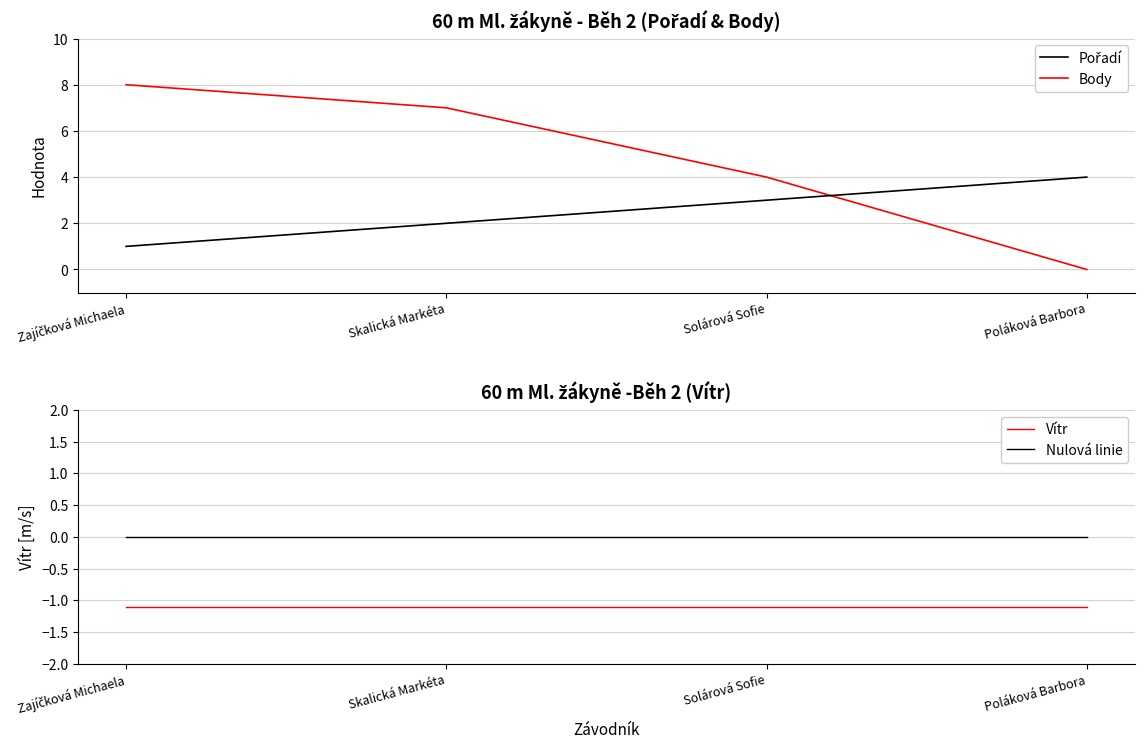

What is the difference between the highest and lowest values at Zajíčková Michaela?

9.1